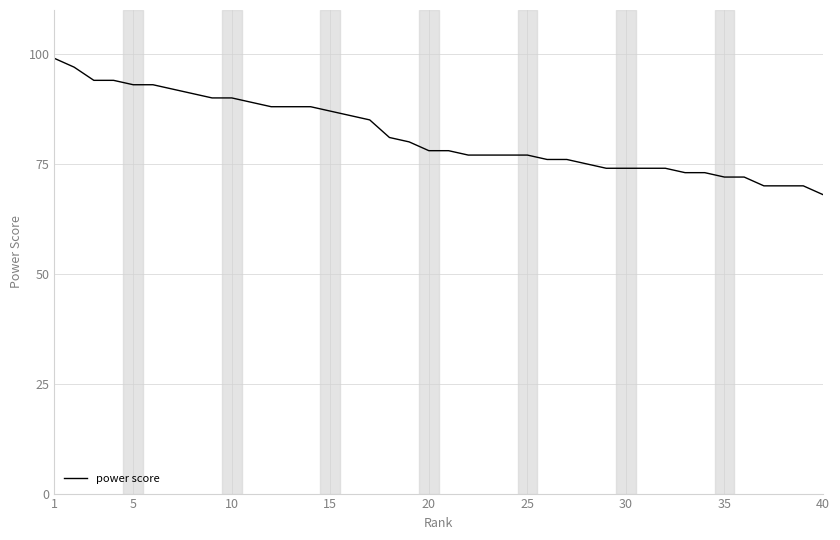

What is the smallest value displayed?

68